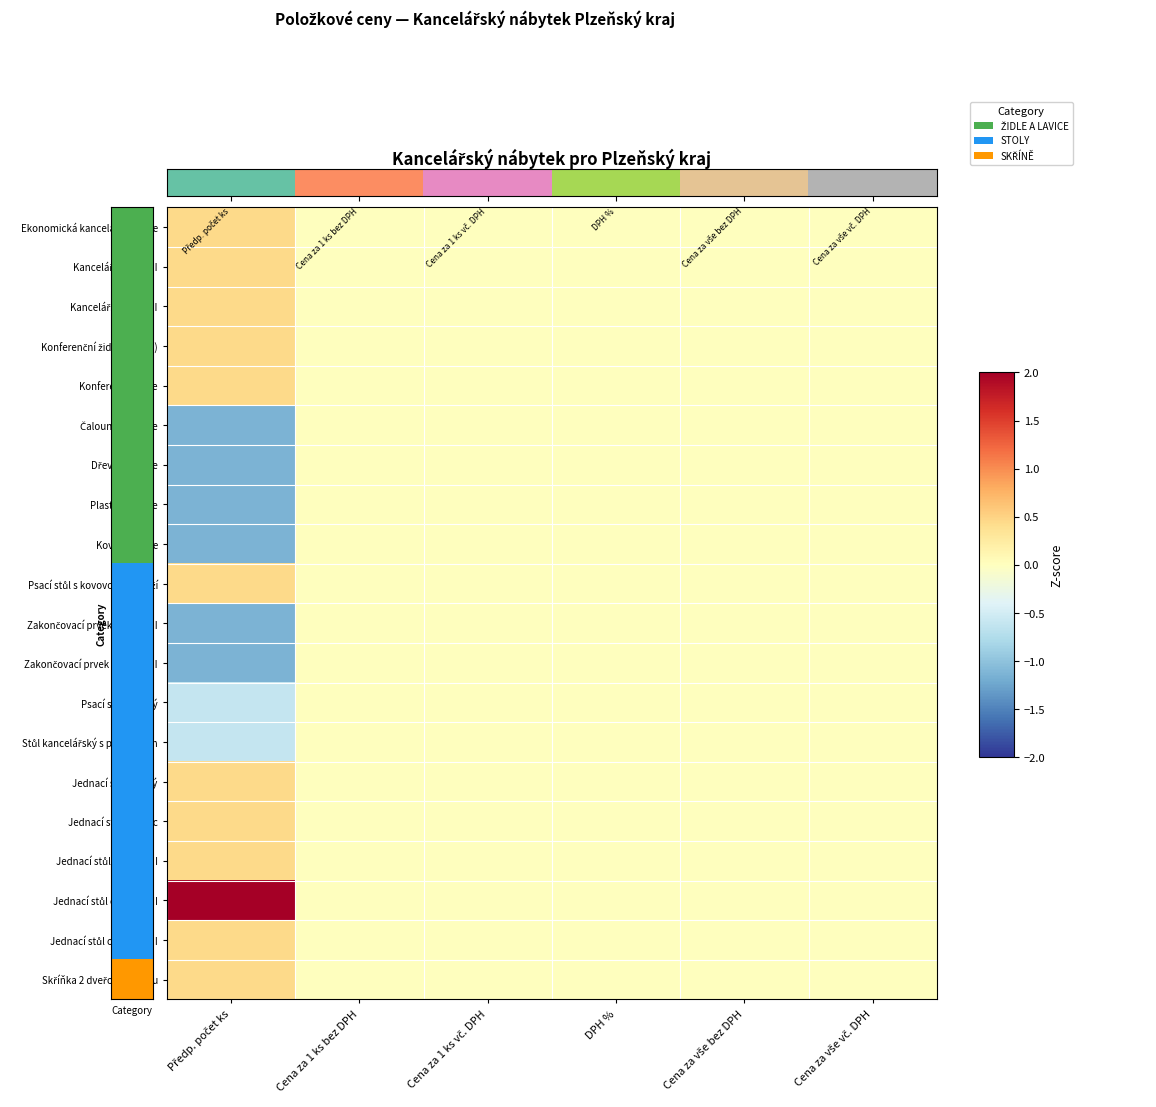

How many categories are shown in the chart?

6